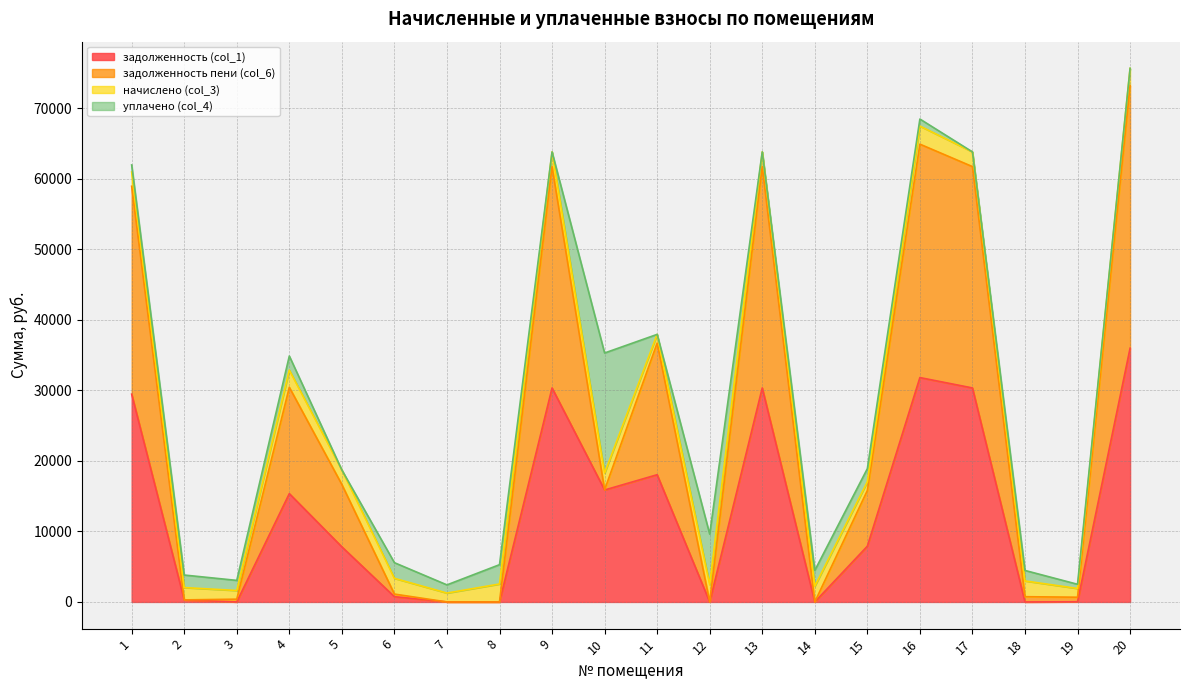

What is the approximate value of задолженность (col_1) at 10?

15878.6